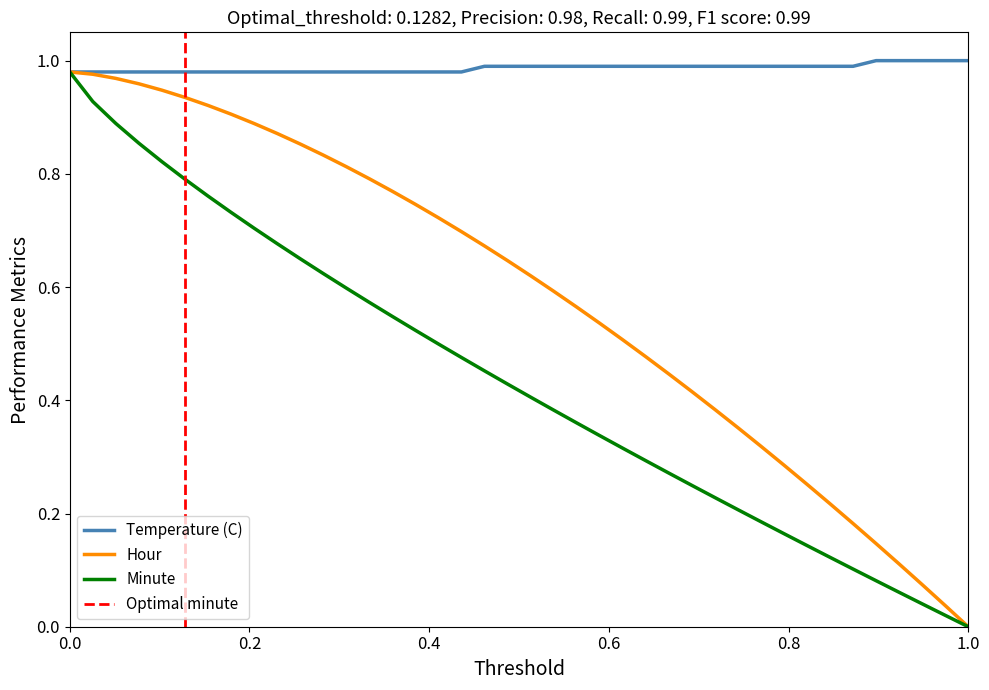

True or false: Temperature (C) and Minute intersect in this chart.

False